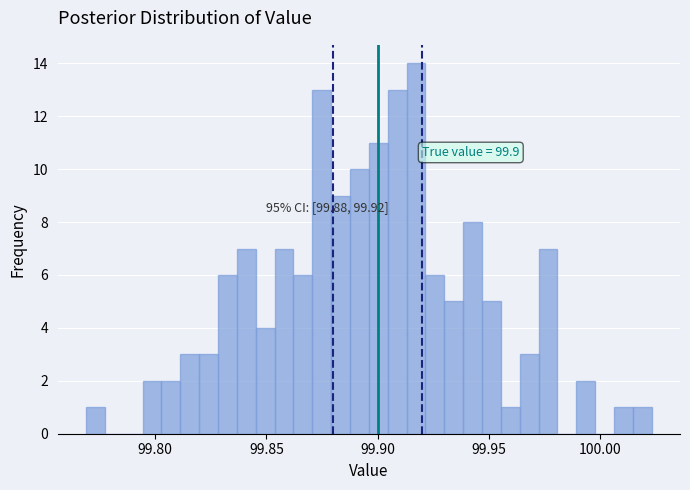

Around what value on the x-axis is the tallest bar? Give the approximate position of its centre, as read against the axis.

99.915